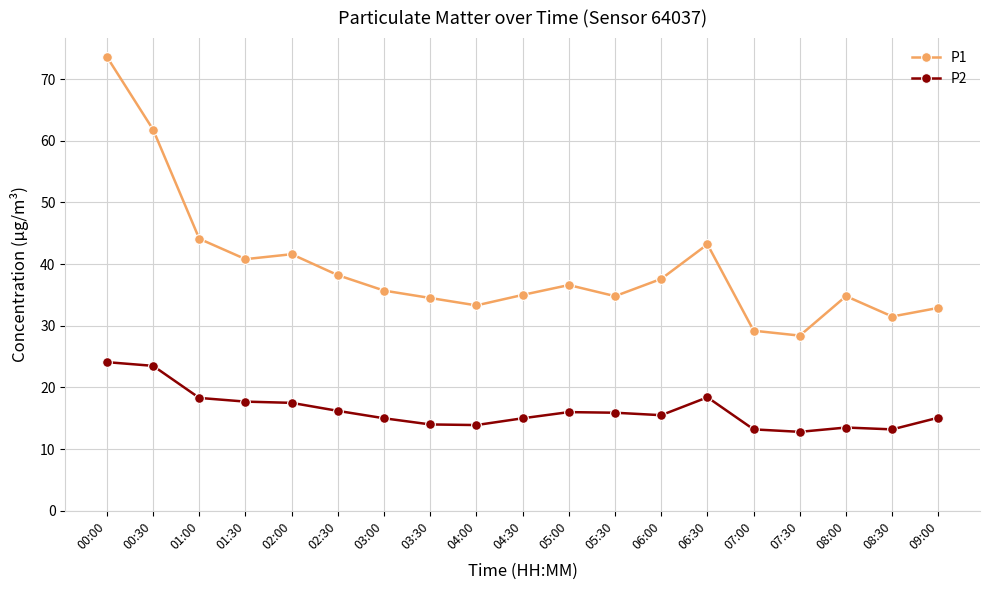

True or false: P1 has more than 0 points higher than both neighbors.

True